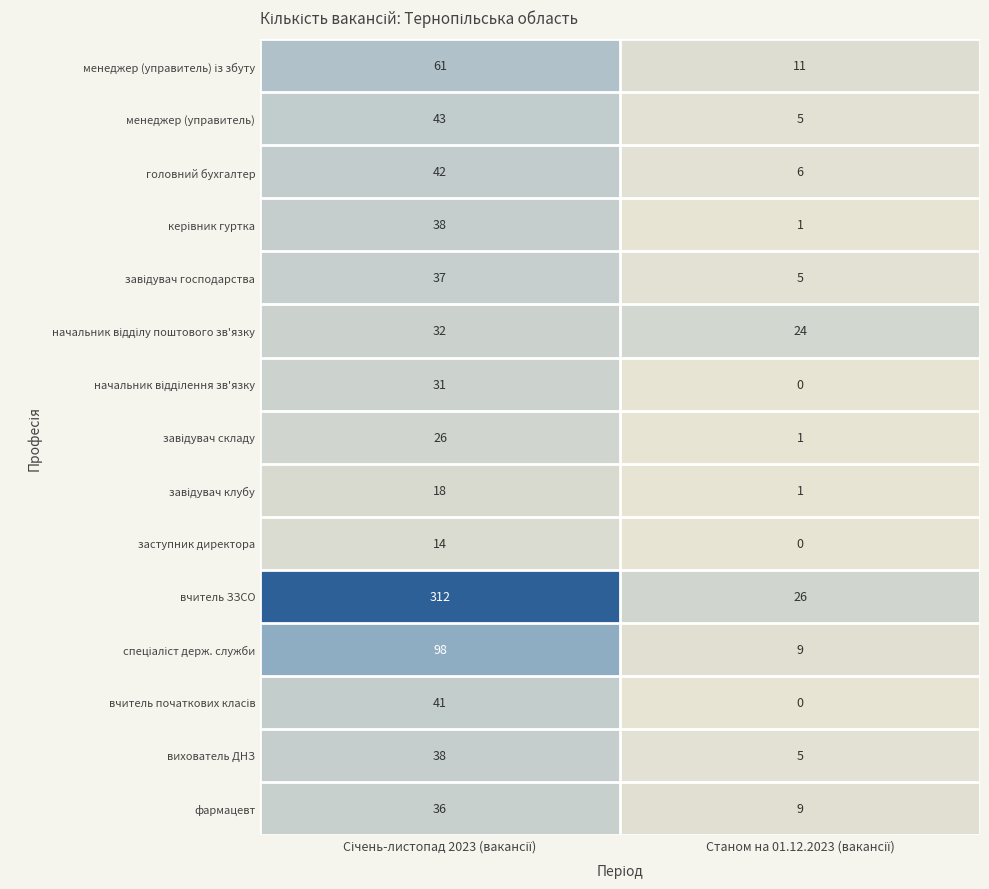

What is the maximum value shown in the chart?

312